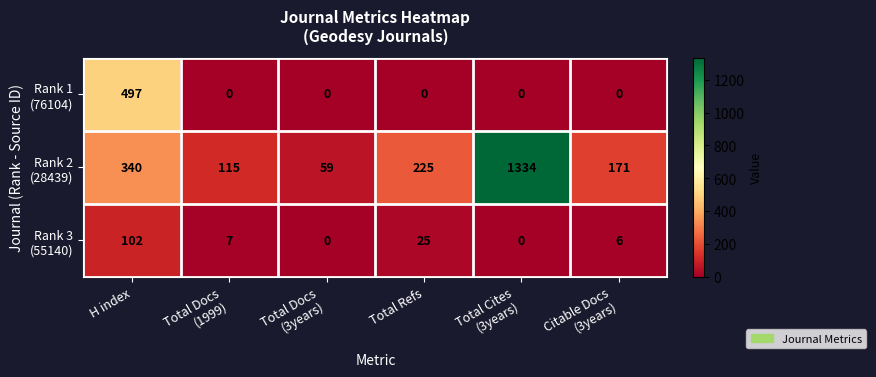

What is the greatest value displayed?

1334